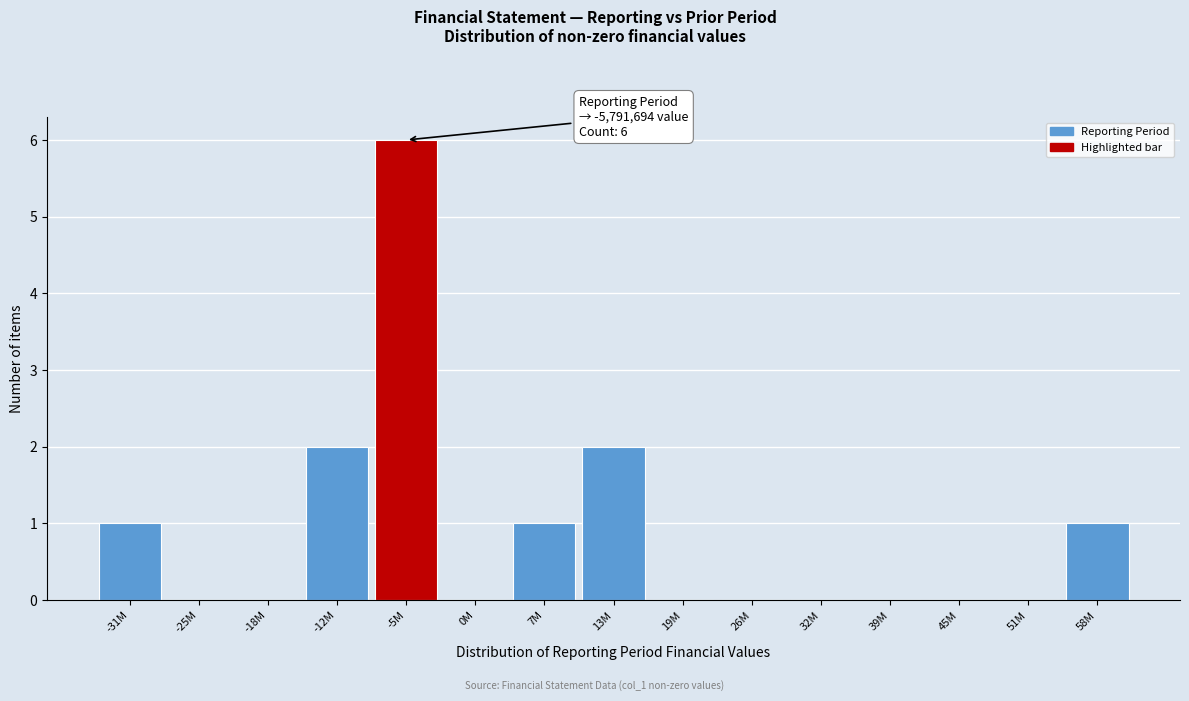

Reading left to right, extract all data points from this chart.

-31M=1	-25M=0	-18M=0	-12M=2	-5M=6	0M=0	7M=1	13M=2	19M=0	26M=0	32M=0	39M=0	45M=0	51M=0	58M=1